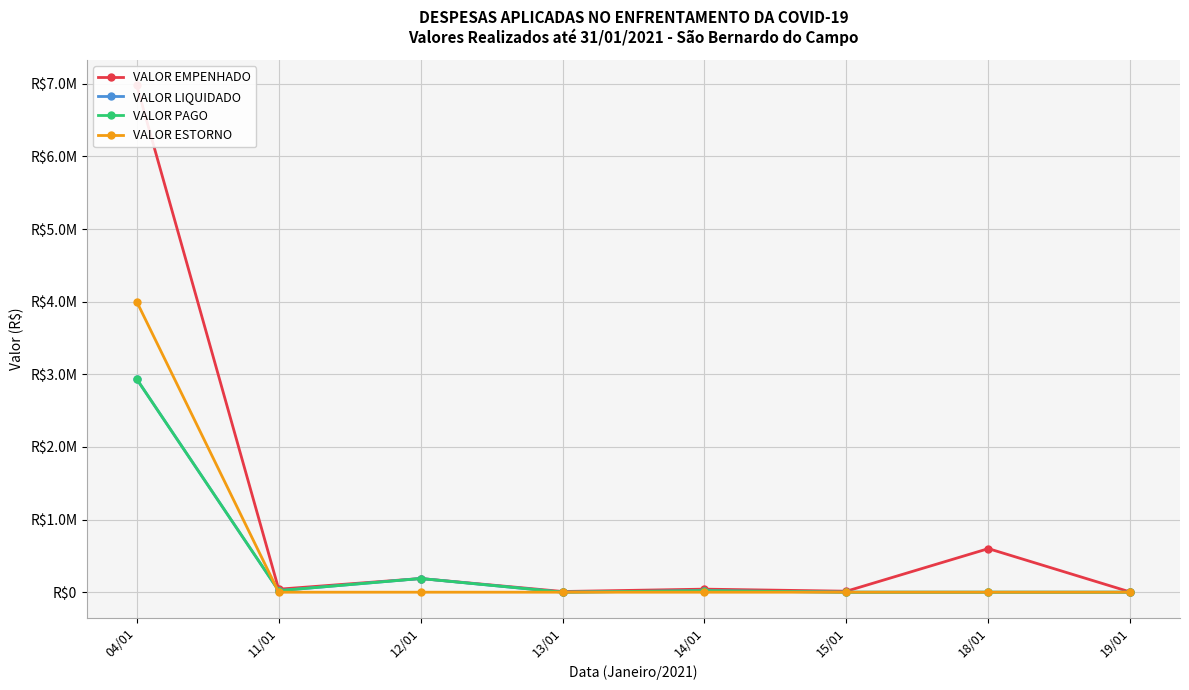

Count the number of data series in this chart.

4